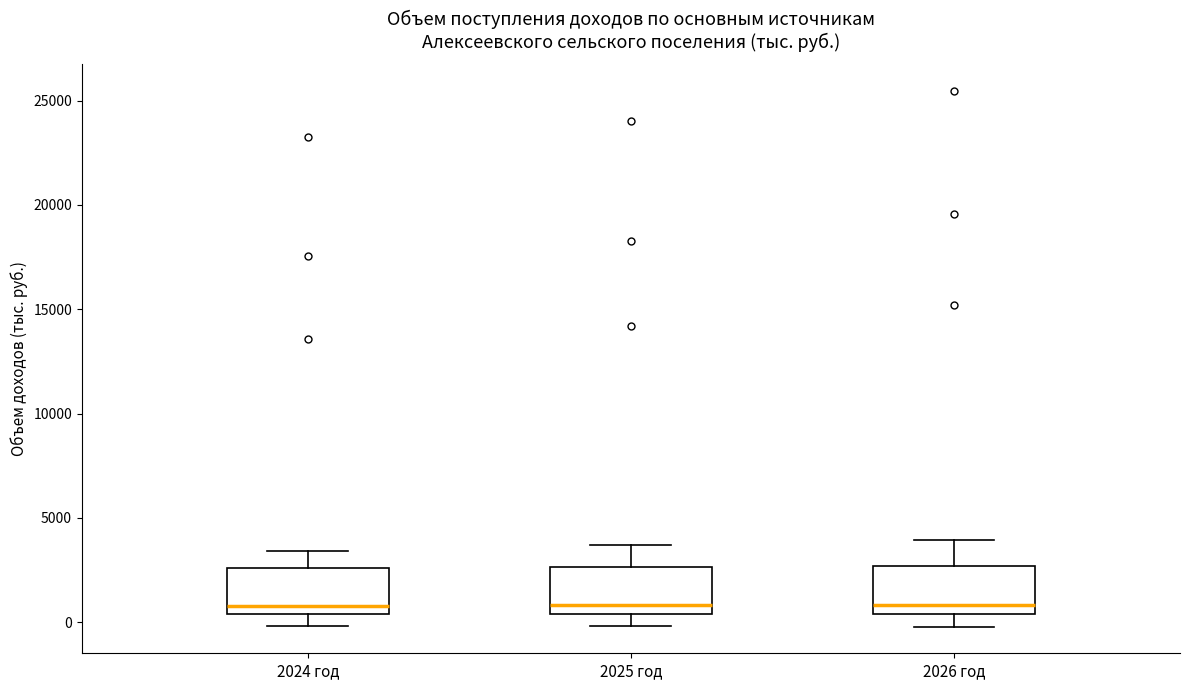

Reading left to right, transcribe this box plot: for each box, give where its median line is, the range the box spans, and where its two whiskers end, as read against the y-axis. The values are not printed on the chart, so give them approximately, as read against the axis.

2024 год: median 1000, box 500 to 2500, whiskers 0 to 3500
2025 год: median 1000, box 500 to 2500, whiskers 0 to 3500
2026 год: median 1000, box 500 to 2500, whiskers 0 to 4000